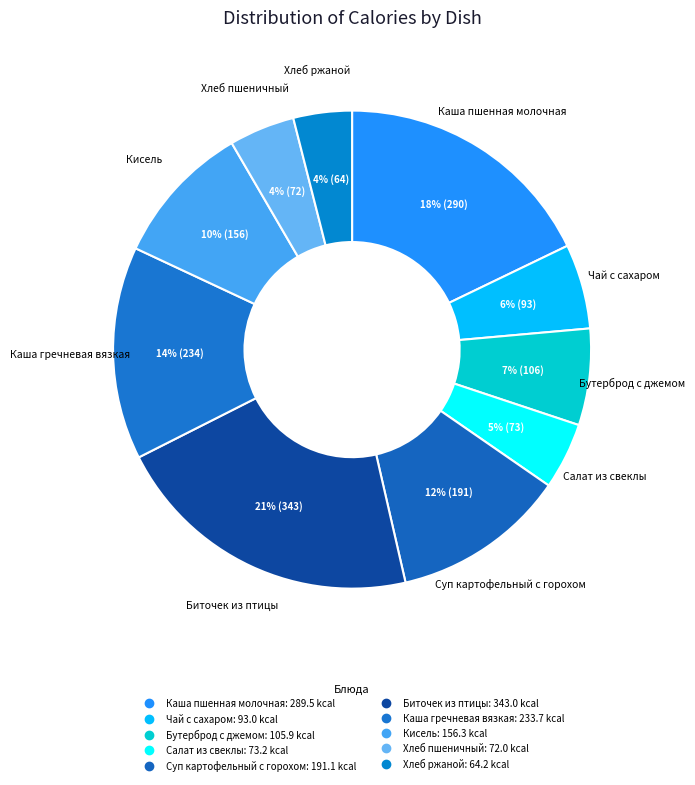

To the nearest percent, what is the average slice percentage?

10%